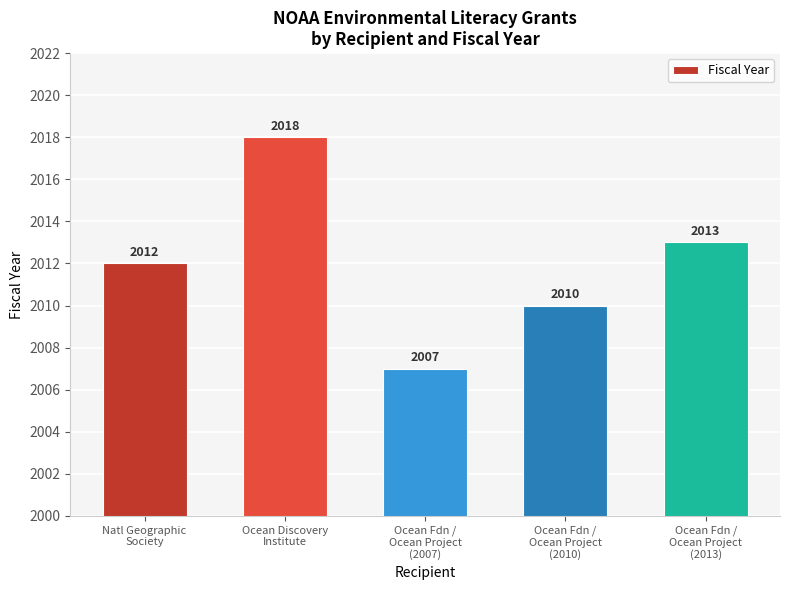

What is the sum of all values?

10060